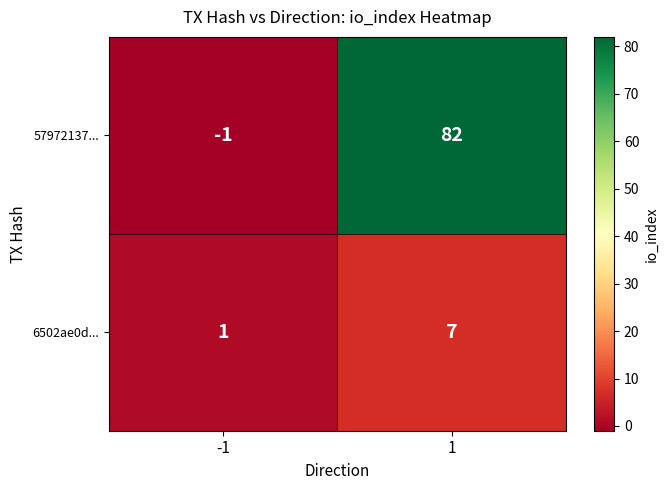

True or false: 57972137... has a value of -1 at -1.

True